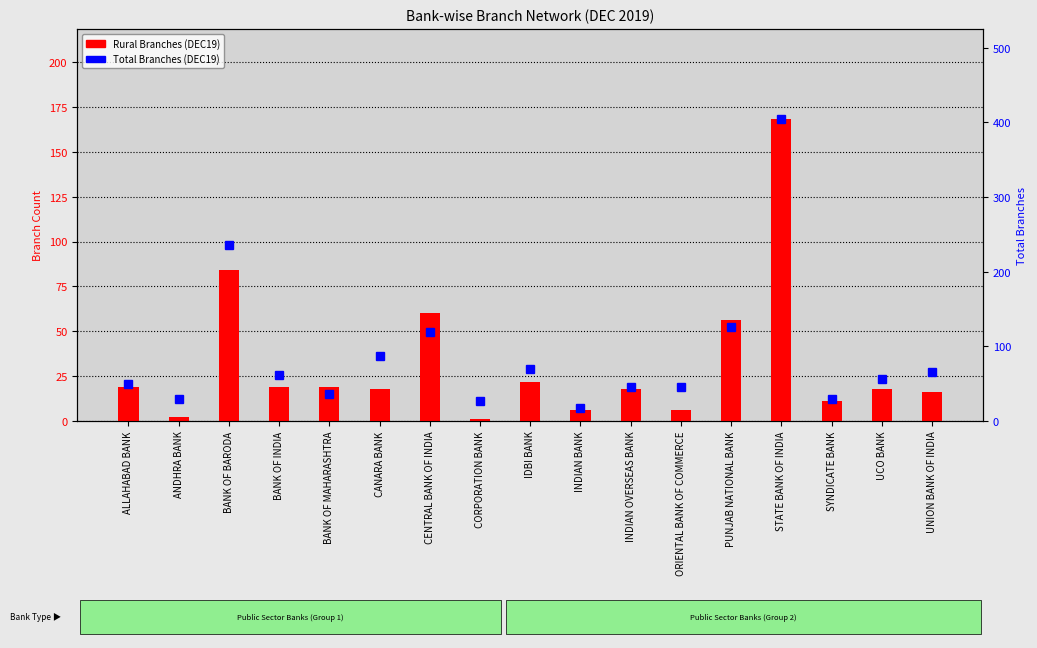

Reading left to right, what are all the values shown in this chart?

Rural Branches (DEC19): 19	2	84	19	19	18	60	1	22	6	18	6	56	168	11	18	16
Total Branches (DEC19): 49	30	236	61	36	87	119	27	69	17	46	46	126	404	30	56	65